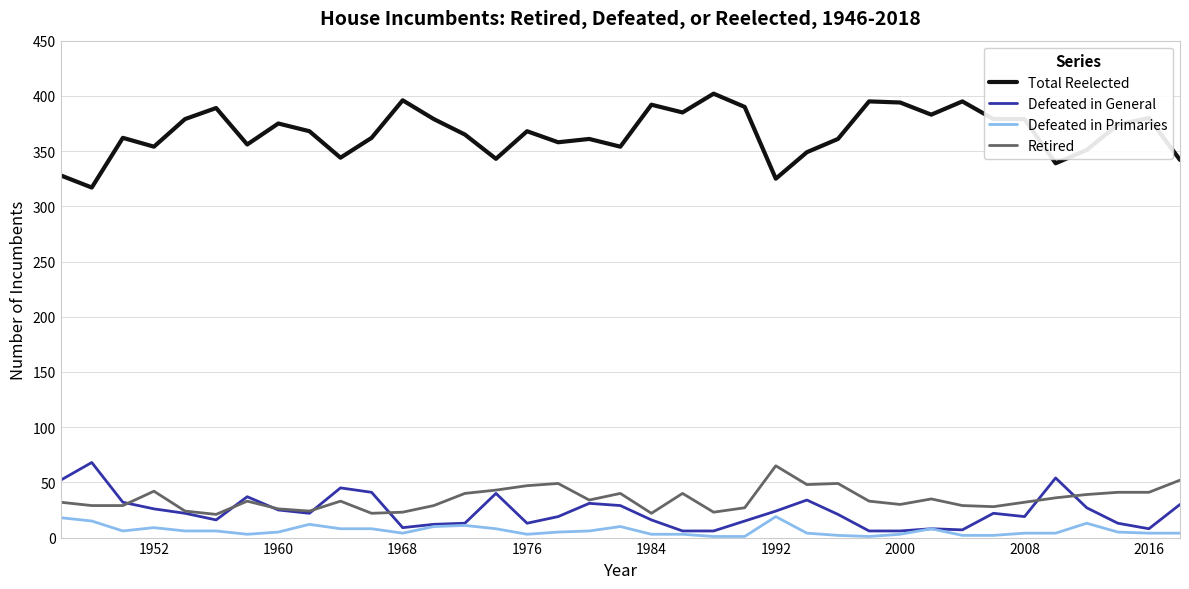

True or false: Defeated in General and Total Reelected cross at least once.

False